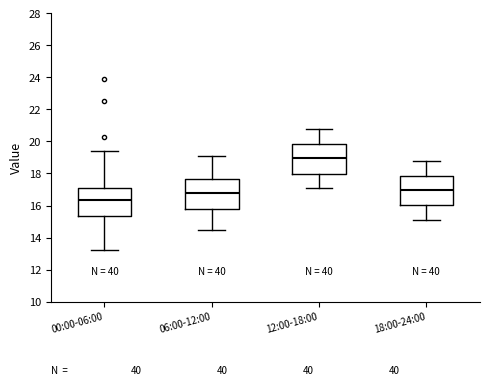

Which box's median line is the highest?

12:00-18:00